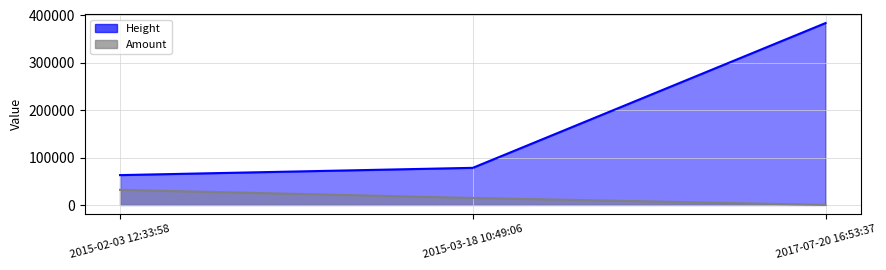

The Height series shows 383842 at 2017-07-20 16:53:37. True or false?

True